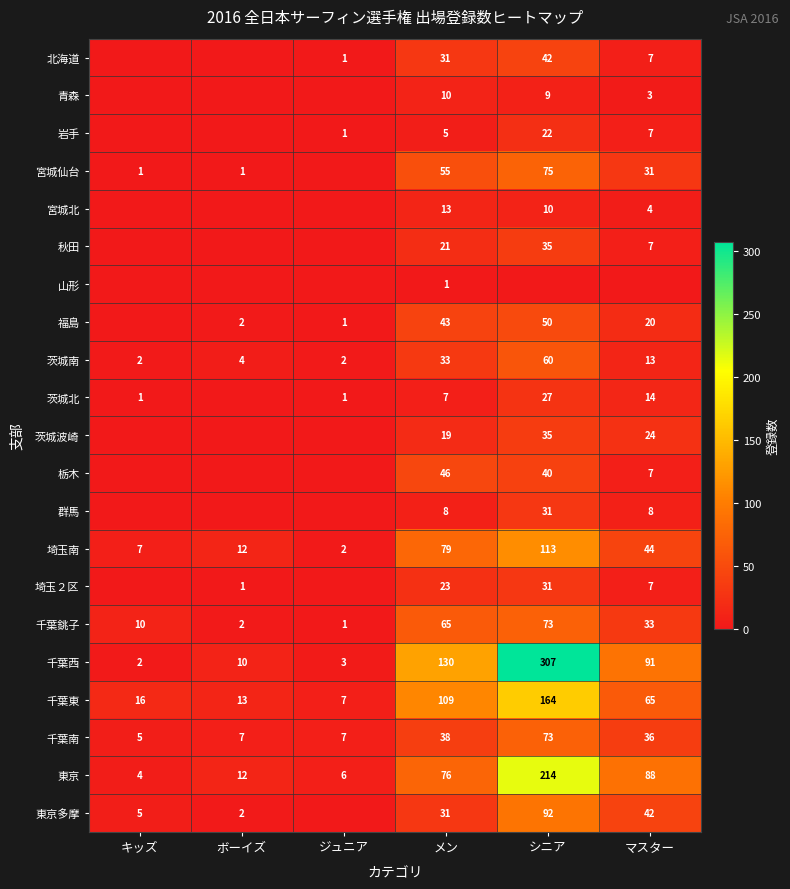

What is the sum of all 千葉西 values?

543